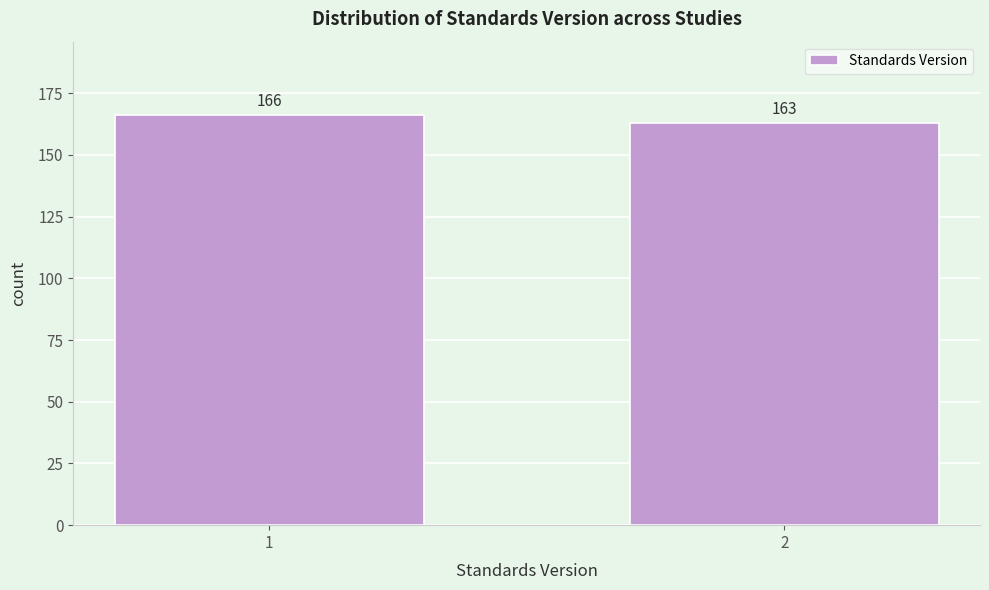

Reading left to right, what are all the values shown in this chart?

1=166	2=163